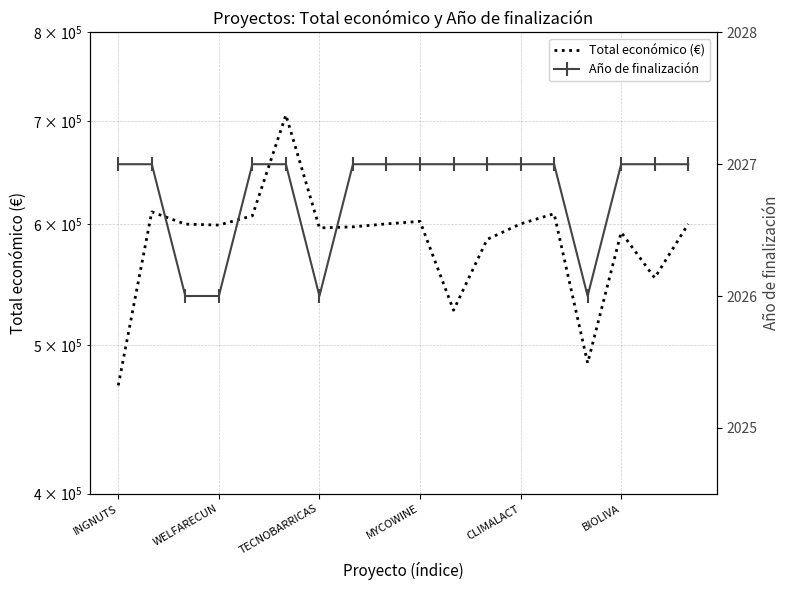

How many values in the Año de finalización series are below 2027?

4